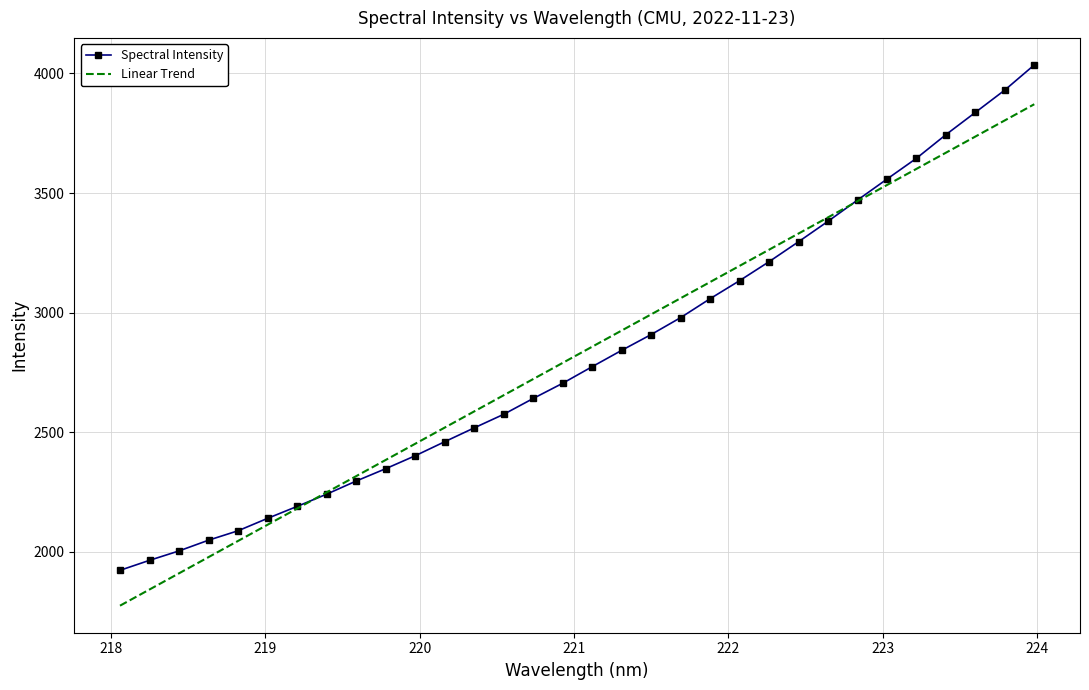

Is it true that the value at 218.0596 is 2532.2?

False